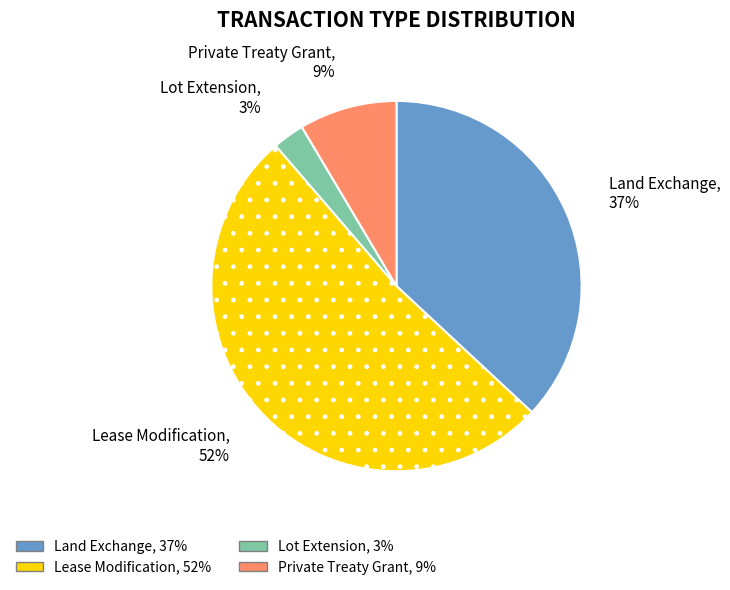

Which slice is the smallest?

Lot Extension